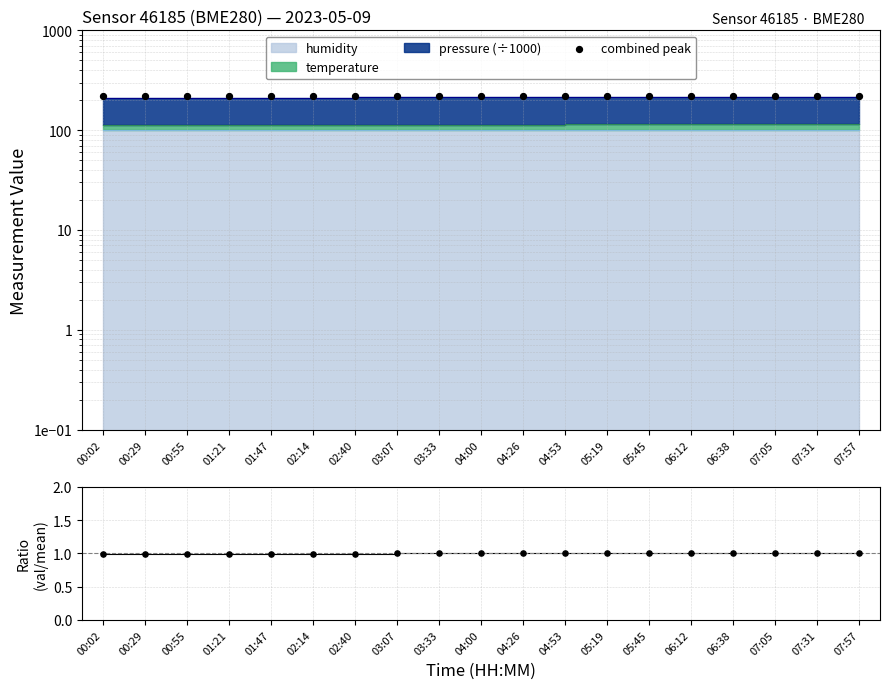

Approximately how many times larger is the value at 07:05 compared to 06:38?

1.0